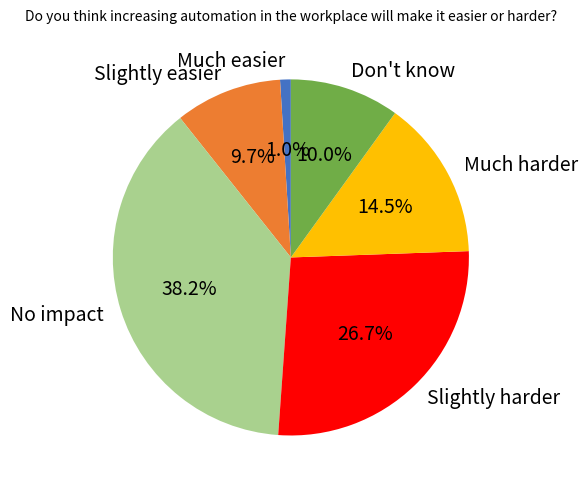

Which has a higher value, Slightly harder or No impact?

No impact